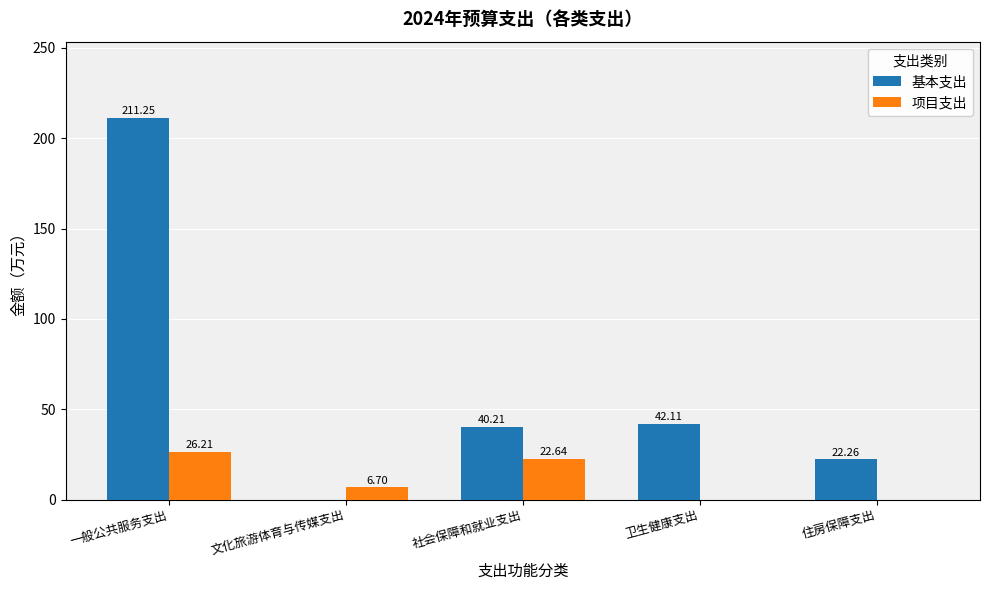

Which series changed the most between 一般公共服务支出 and 卫生健康支出?

基本支出